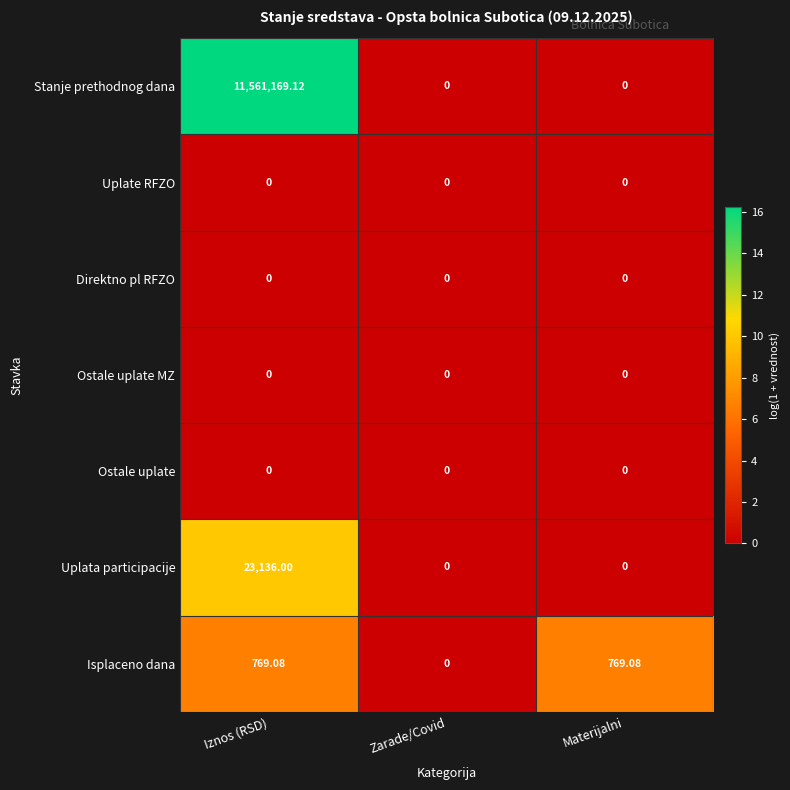

How many categories are shown in the chart?

3